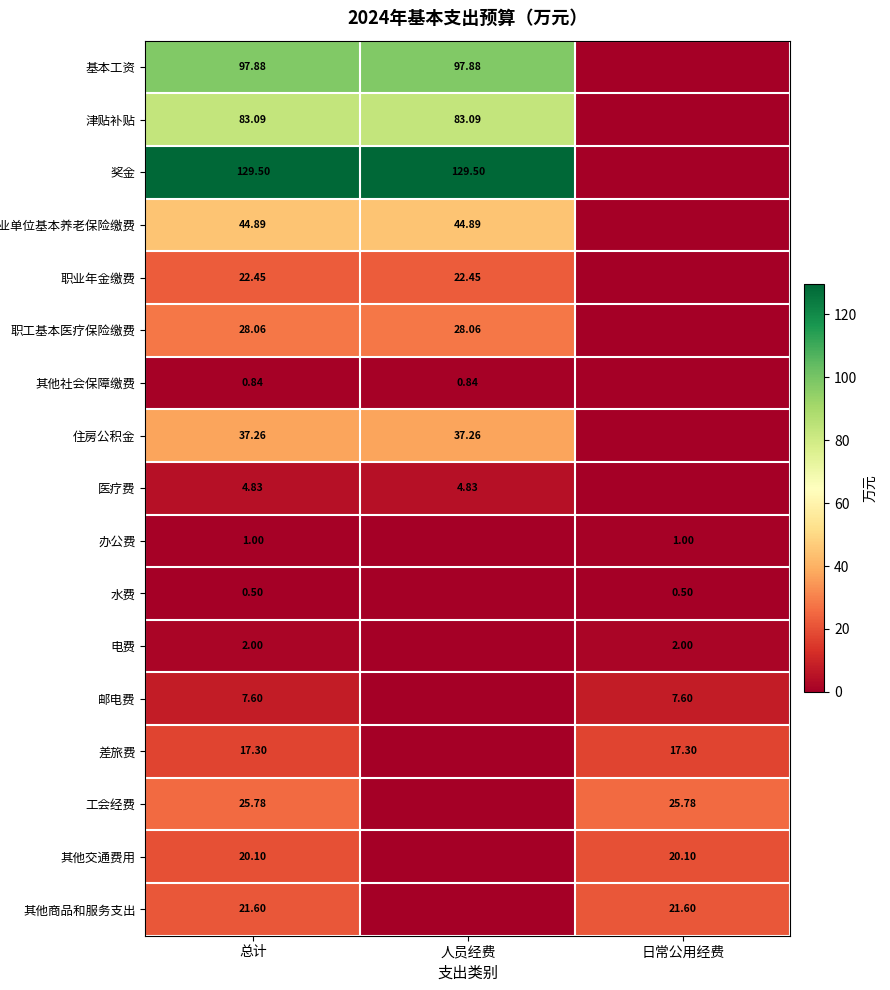

At 总计, list the series in order from smallest to largest.

水费, 其他社会保障缴费, 办公费, 电费, 医疗费, 邮电费, 差旅费, 其他交通费用, 其他商品和服务支出, 职业年金缴费, 工会经费, 职工基本医疗保险缴费, 住房公积金, 机关事业单位基本养老保险缴费, 津贴补贴, 基本工资, 奖金